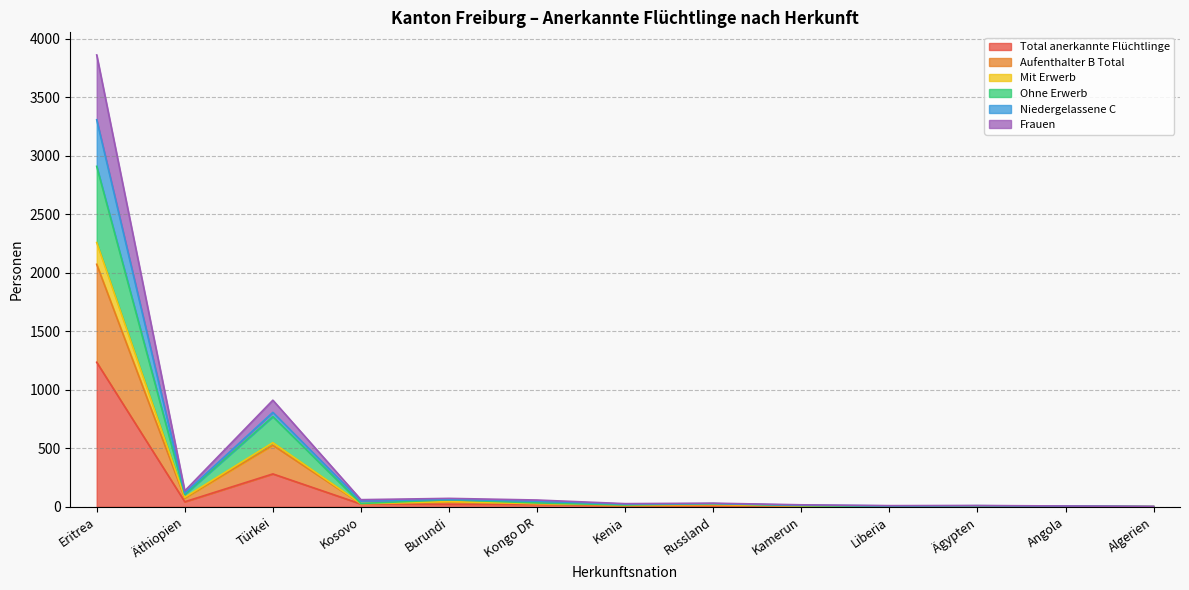

True or false: Total anerkannte Flüchtlinge has a value of 2 at Kamerun.

False